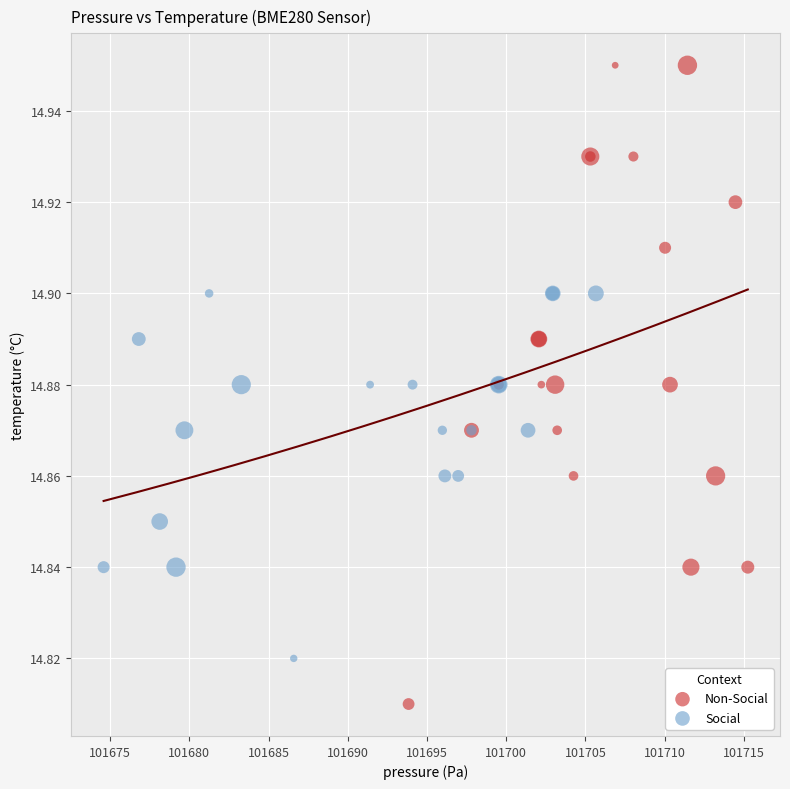

Which series contains the highest Y value?

Non-Social